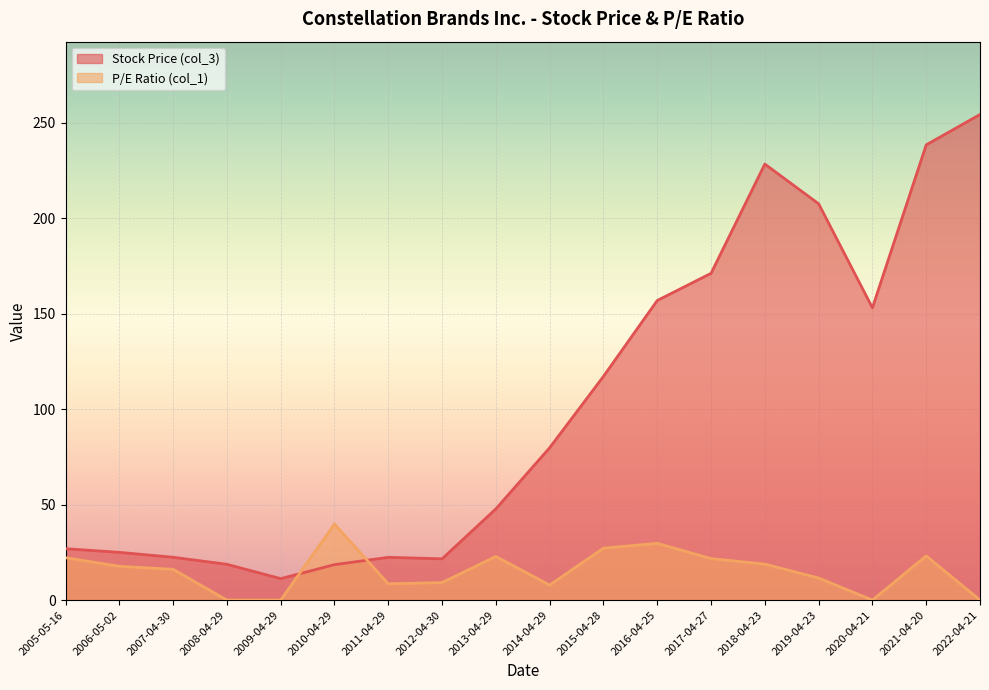

At which category does P/E Ratio (col_1) reach its first local peak?

2010-04-29